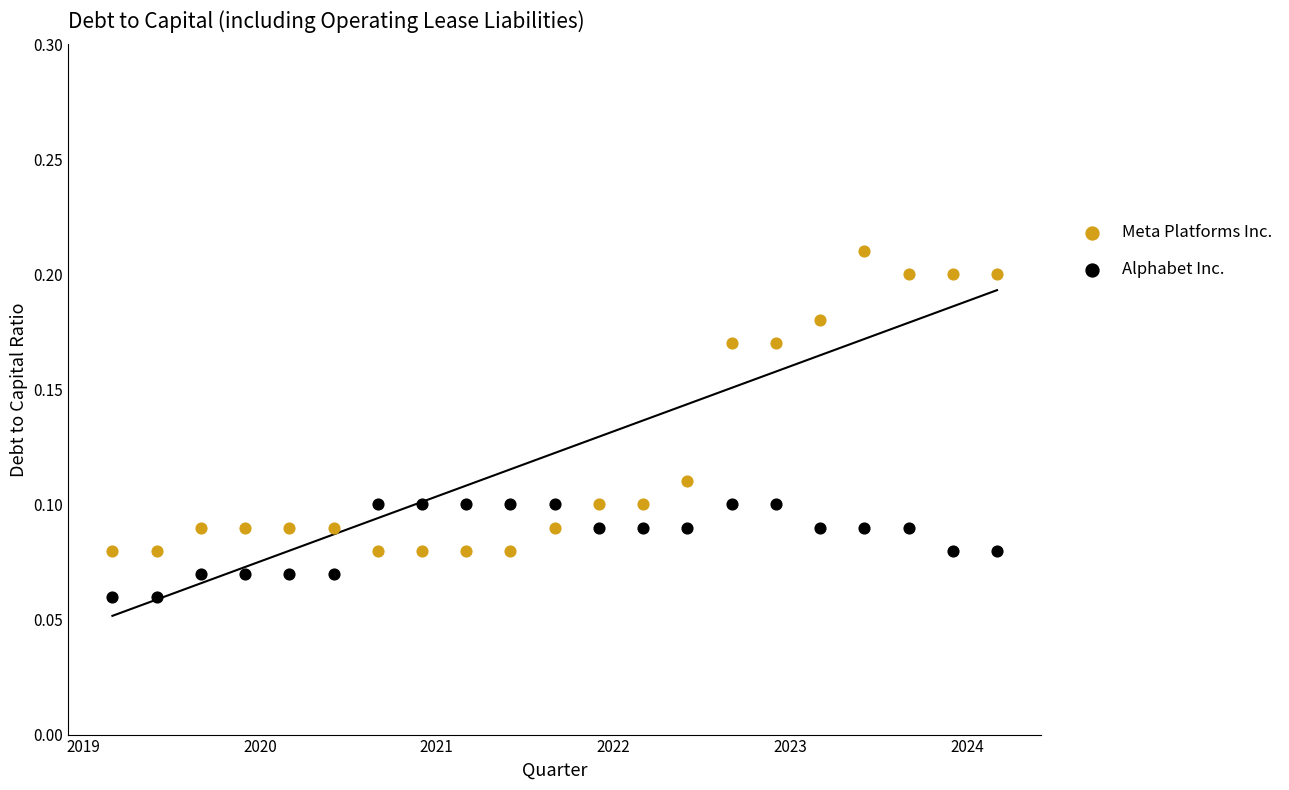

Across all data points, what is the range of X values (max minus min)?

5.0